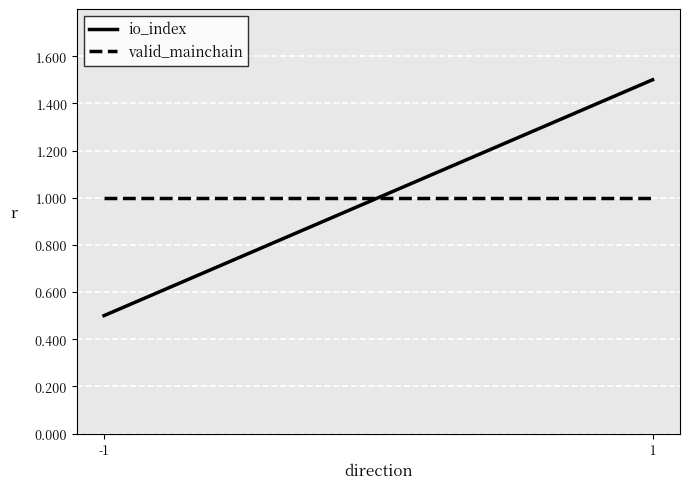

Which has a higher value, -1 or 1?

1